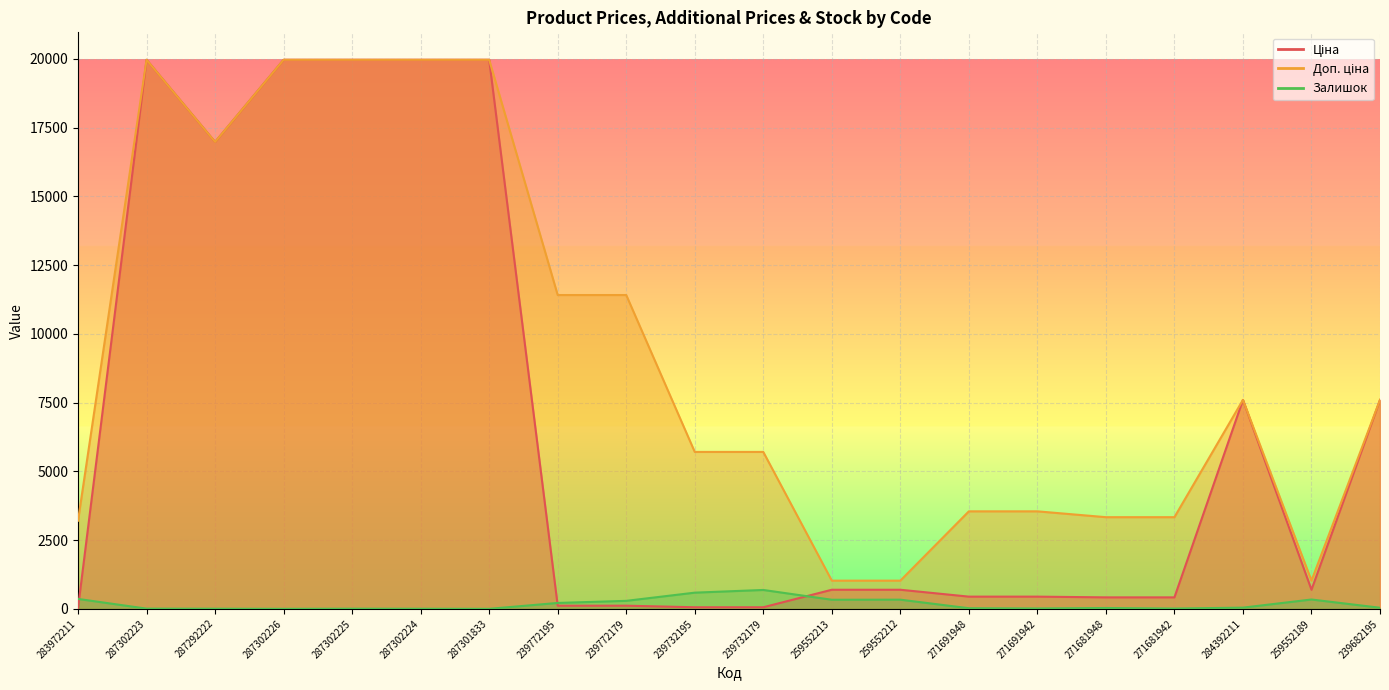

Which series changed the most between 239772179 and 239732195?

Доп. ціна